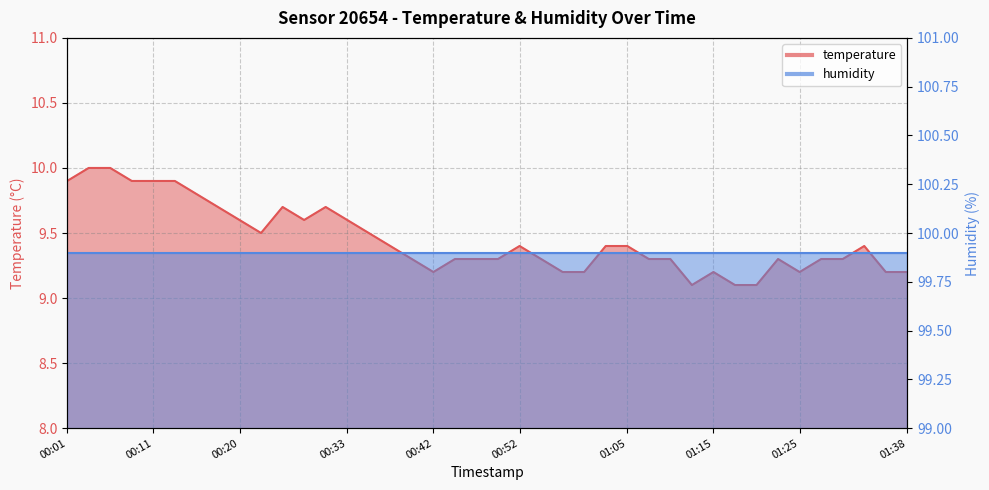

The value at 01:36 is 2.2. True or false?

False